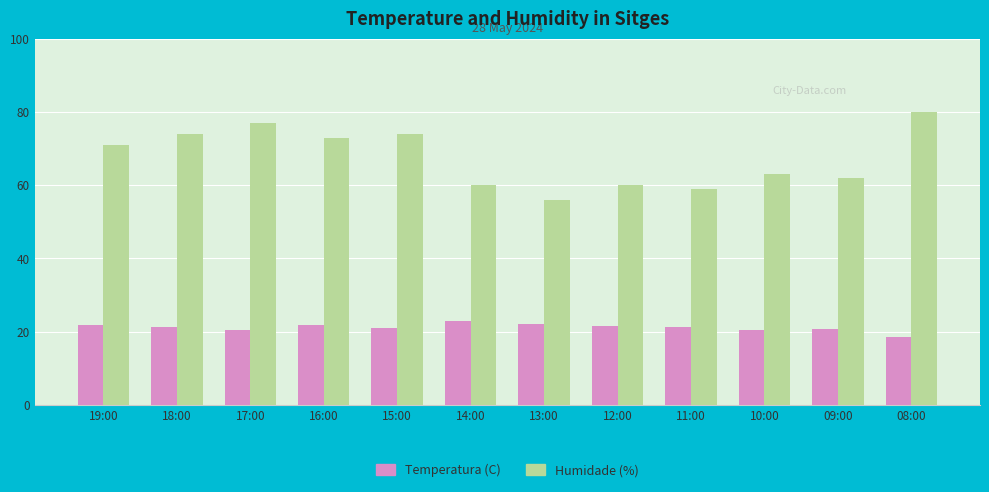

Which series has the largest range (max minus min)?

Humidade (%)